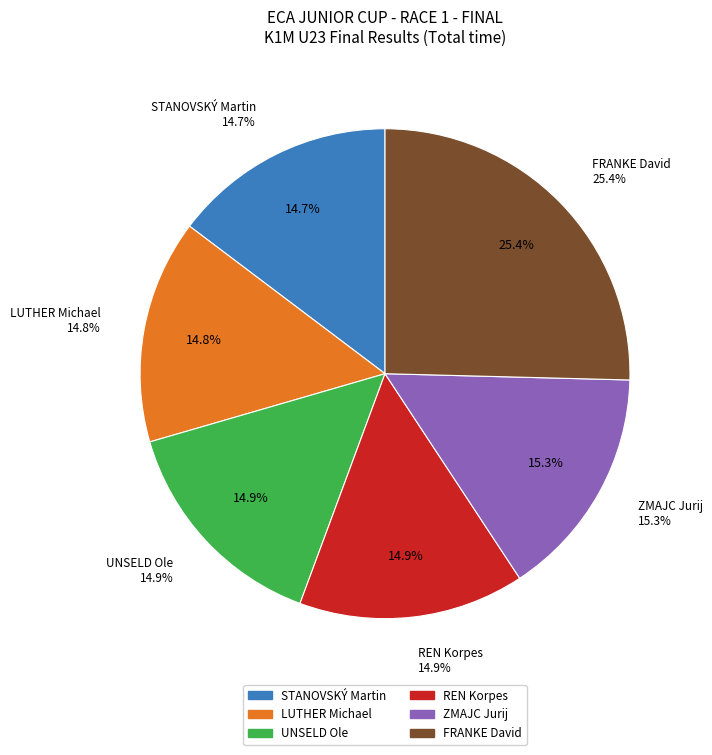

Which has a higher value, LUTHER Michael or FRANKE David?

FRANKE David